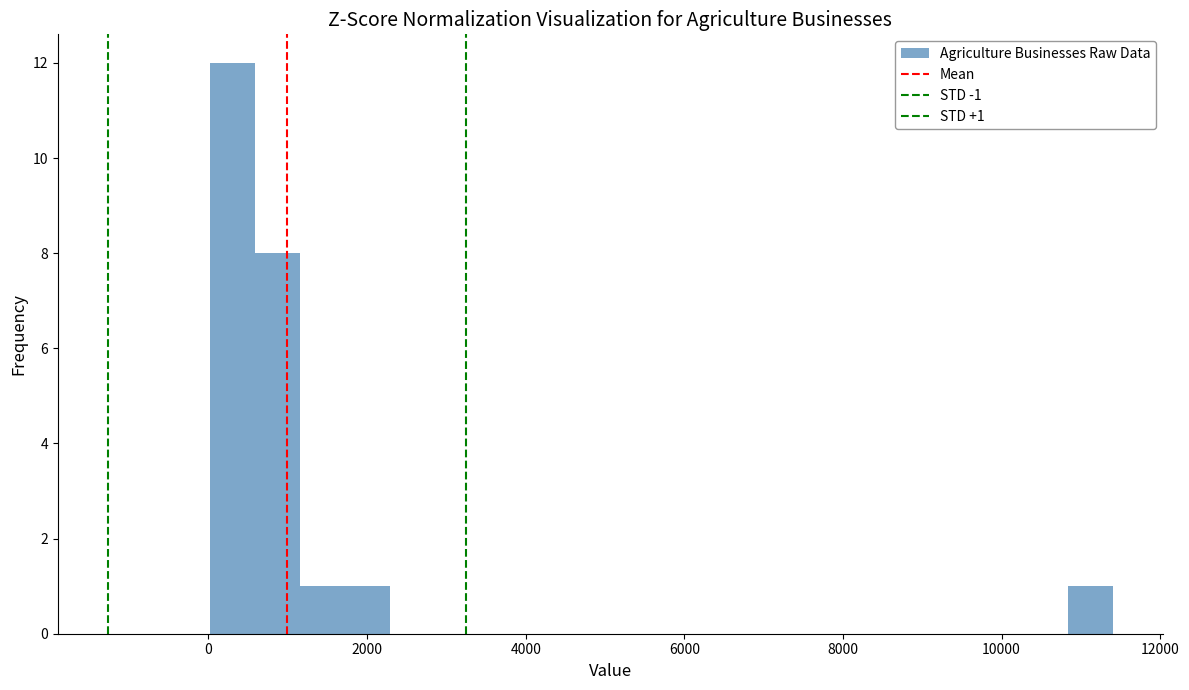

Read against the x-axis, roughly where is the centre of the tallest bar?

200